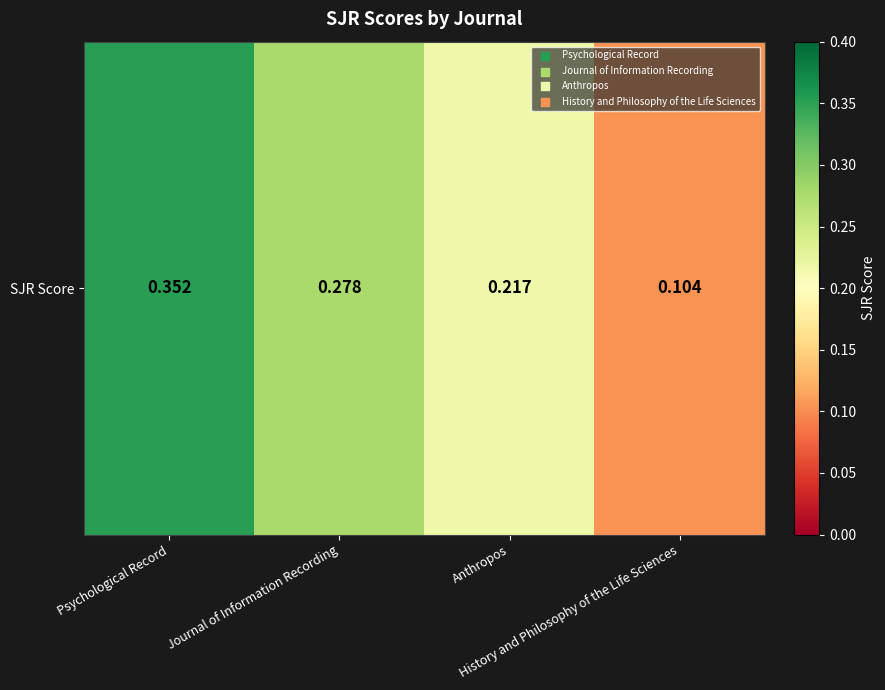

Rank the categories by value from lowest to highest.

History and Philosophy of the Life Sciences, Anthropos, Journal of Information Recording, Psychological Record